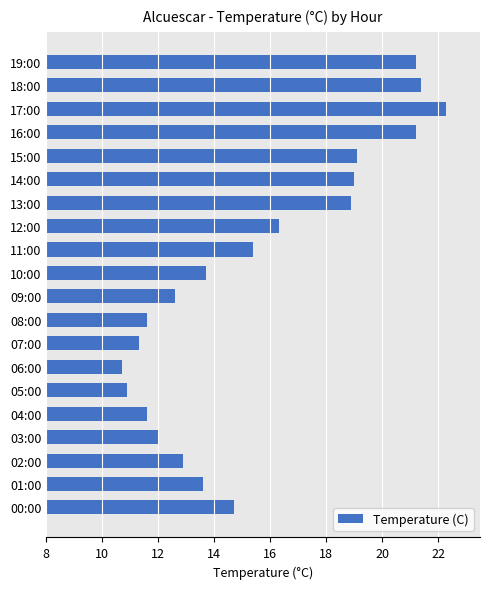

Does the chart contain stacked bars?

No